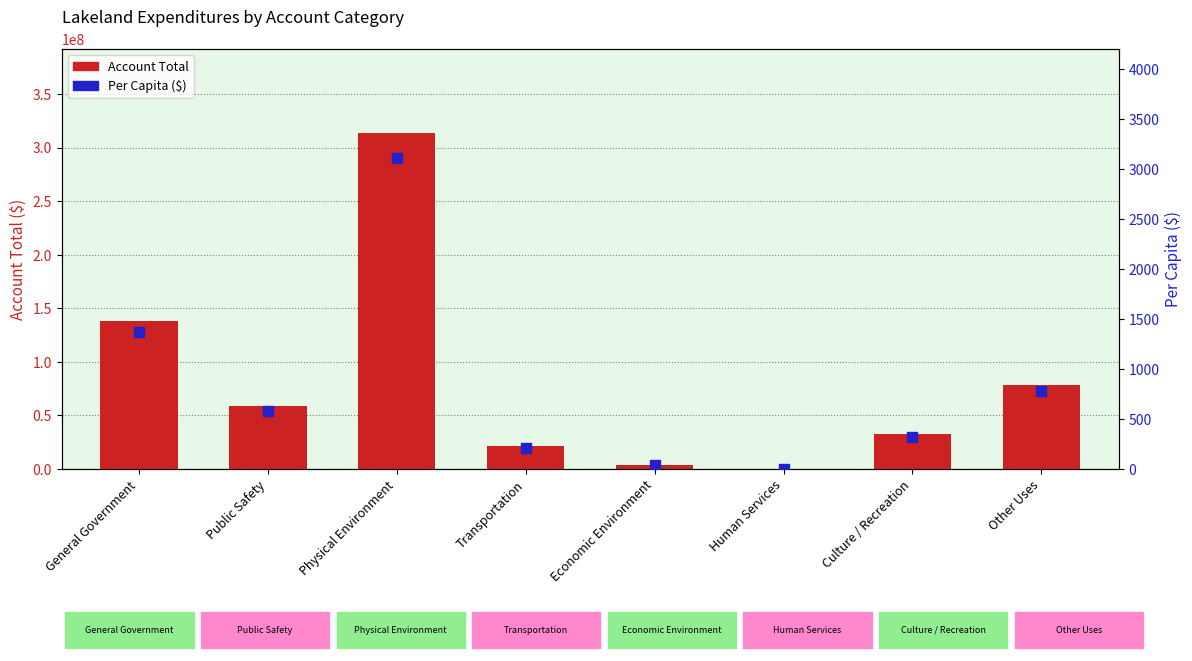

Which series has the largest total across all categories?

Account Total